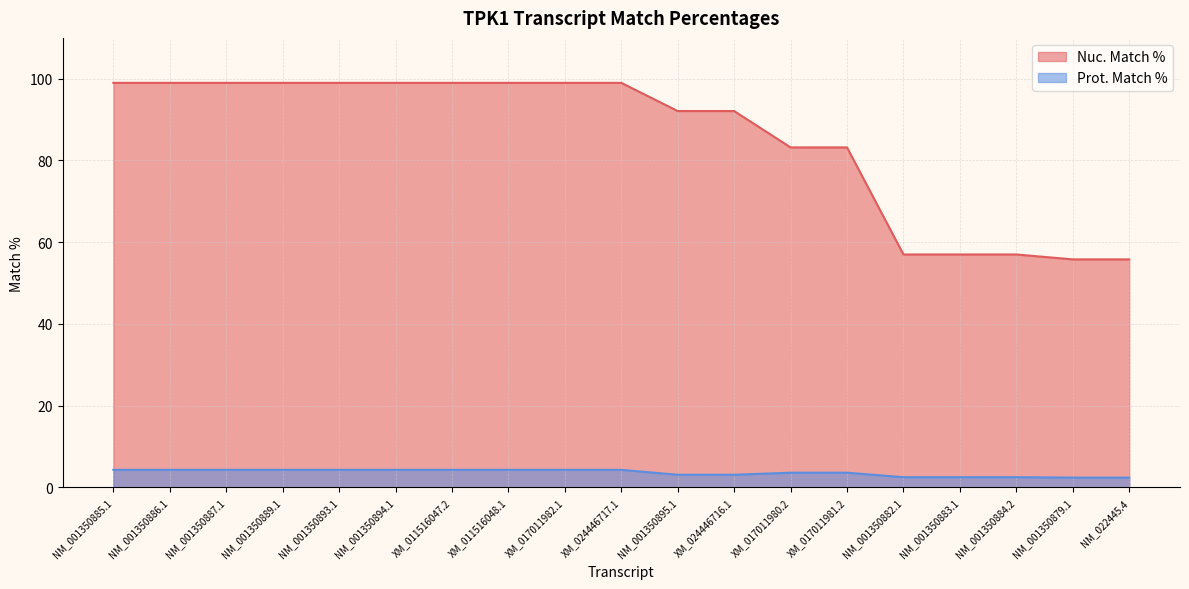

The value of Prot. Match % at XM_011516047.2 is 4.3. True or false?

True